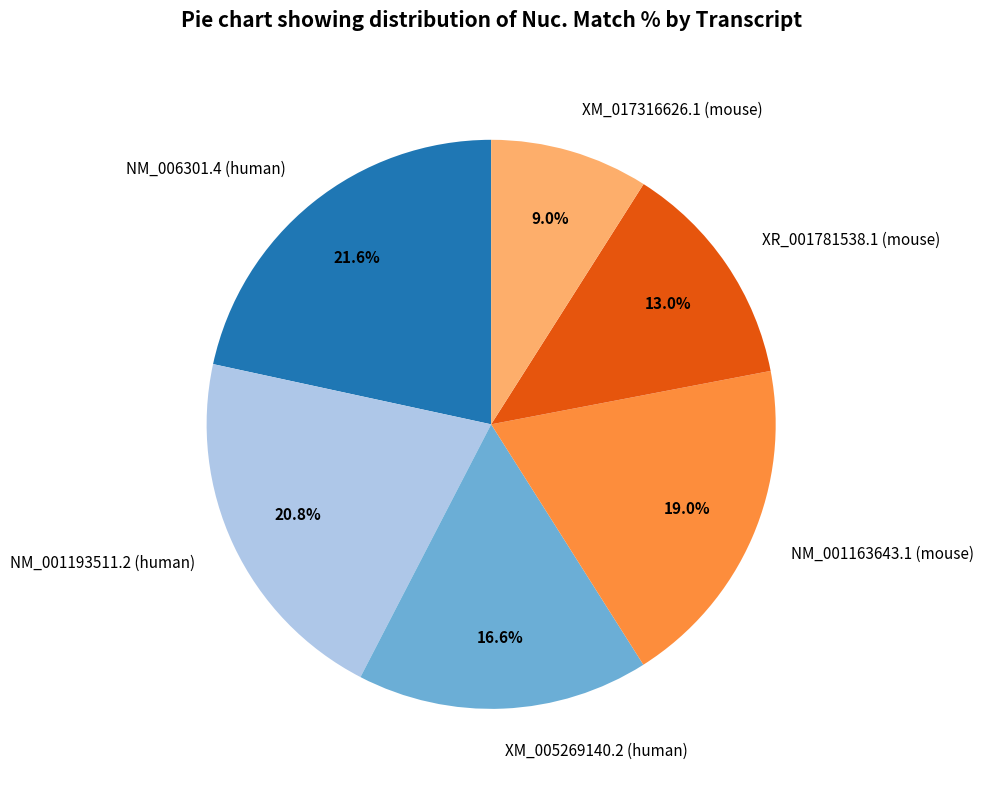

Which slice is the largest?

NM_006301.4 (human)